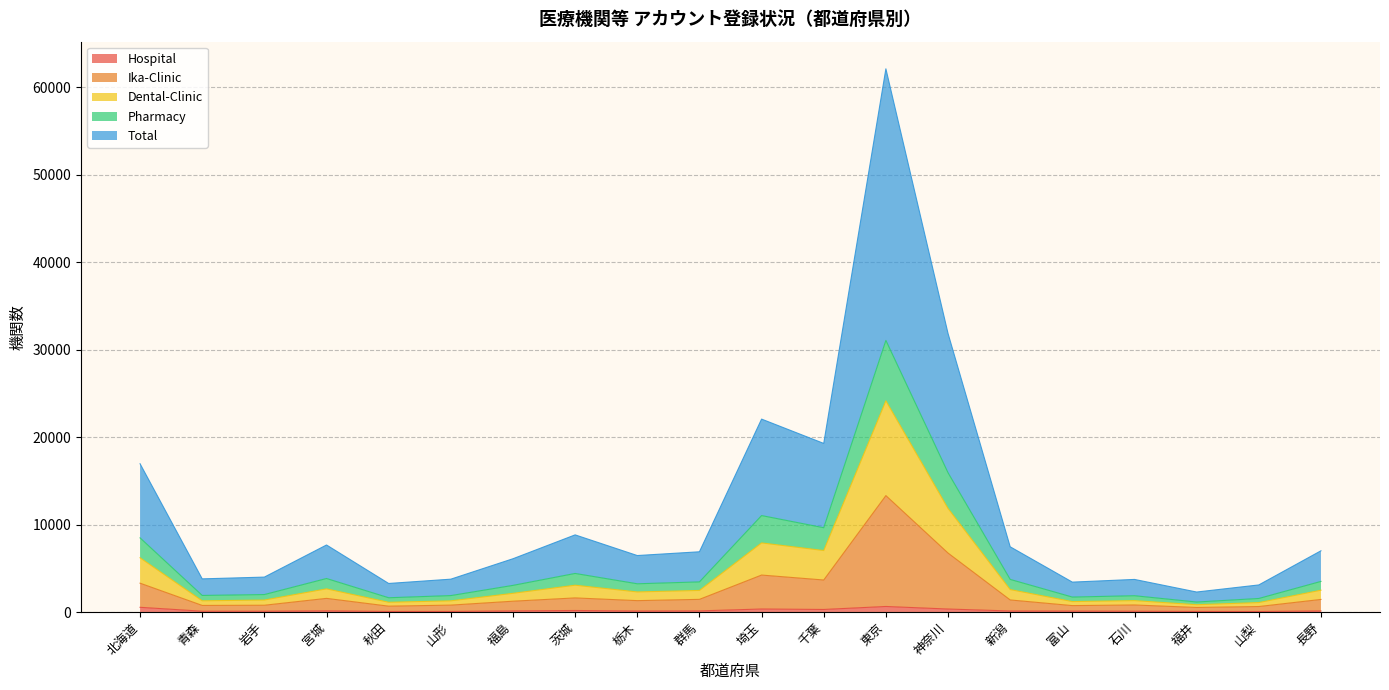

At which category is the sum across all series the highest?

東京